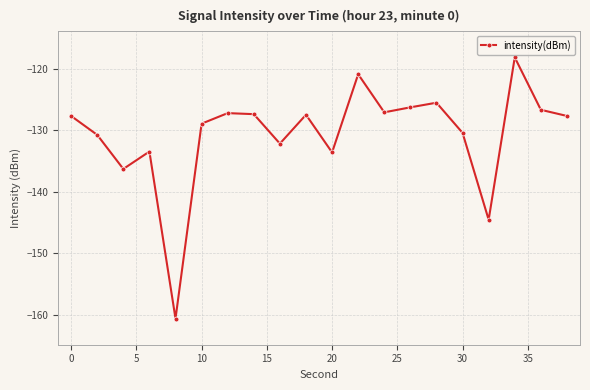

What is the maximum value shown in the chart?

-118.2